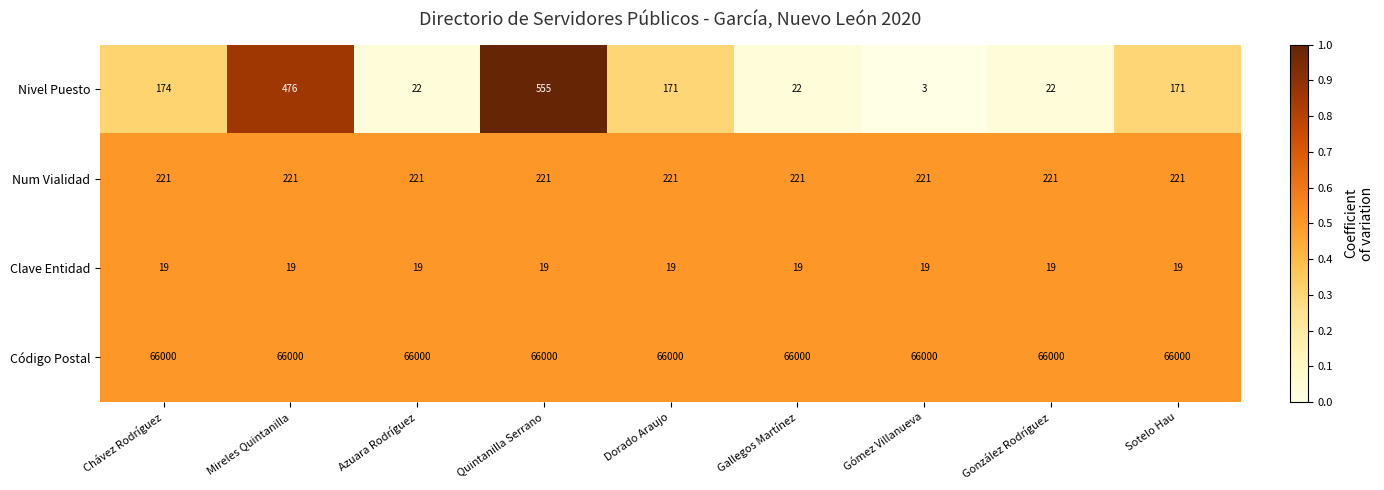

Rank the series by their maximum value, from highest to lowest.

Código Postal, Nivel Puesto, Num Vialidad, Clave Entidad